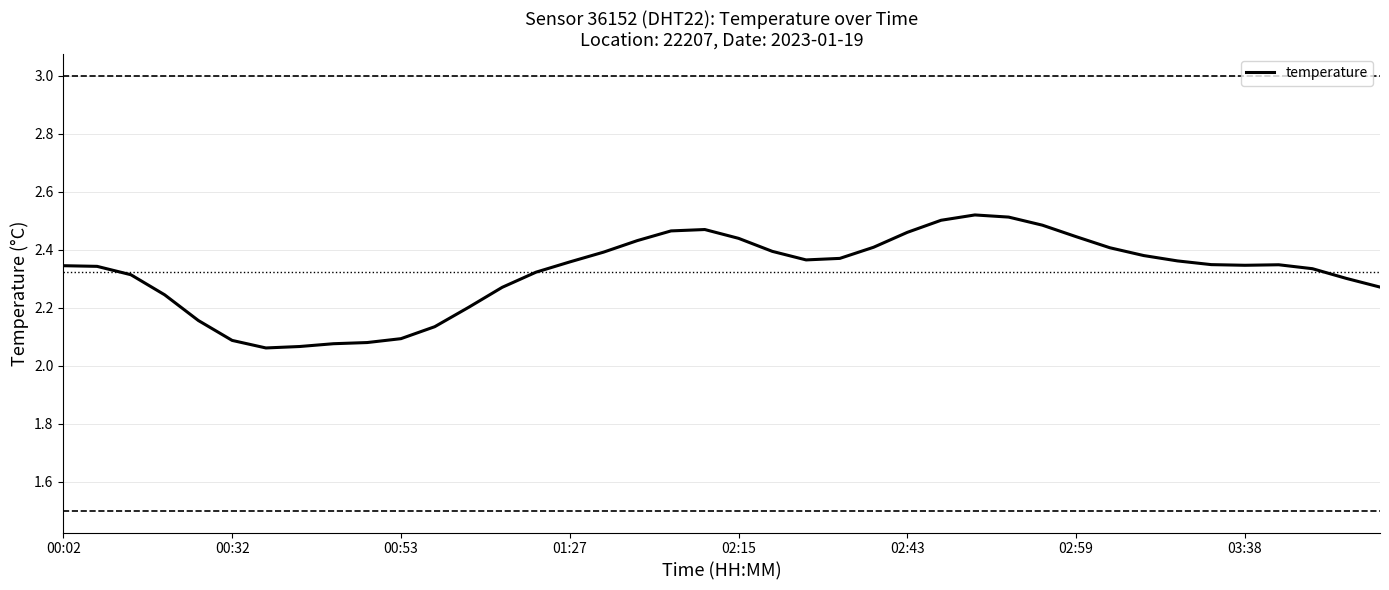

True or false: temperature has a value of 0.6 at 00:02.

False